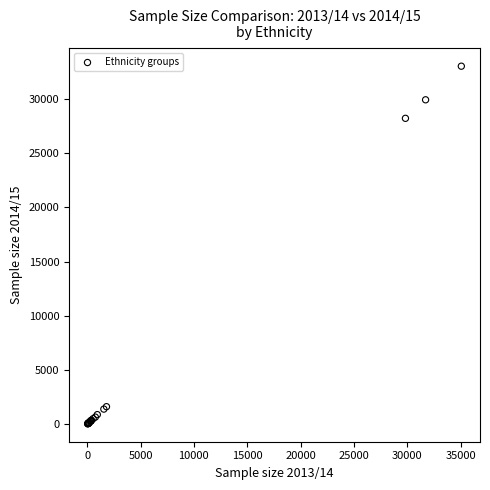

What Y value in the scatter plot is closest to 16529?

28209